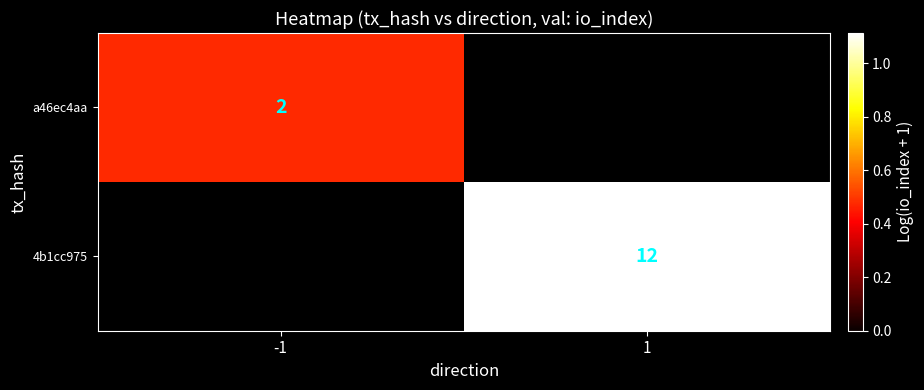

Rank the categories by 4b1cc975 value from lowest to highest.

-1, 1